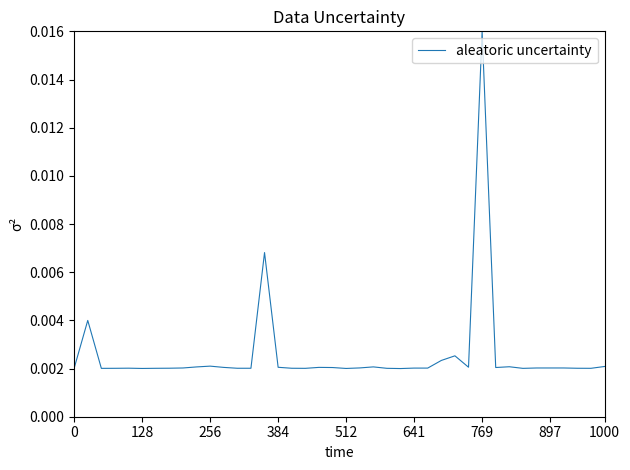

How many lines are shown in the chart?

1